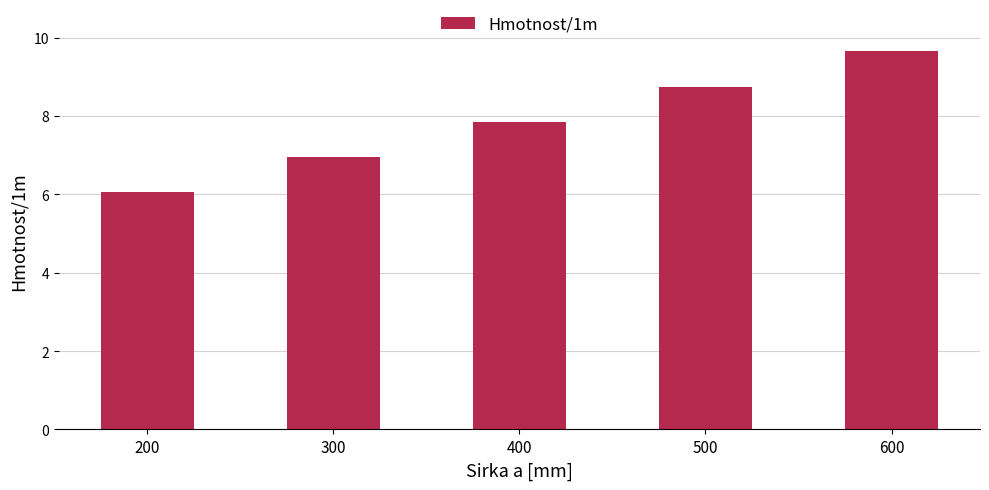

The chart shows a value of 7.0 at 300. True or false?

True